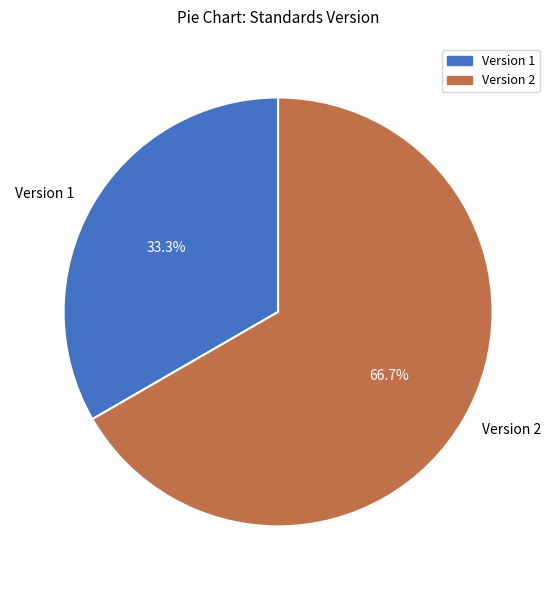

Is it true that Version 2 is 67% of the pie?

True